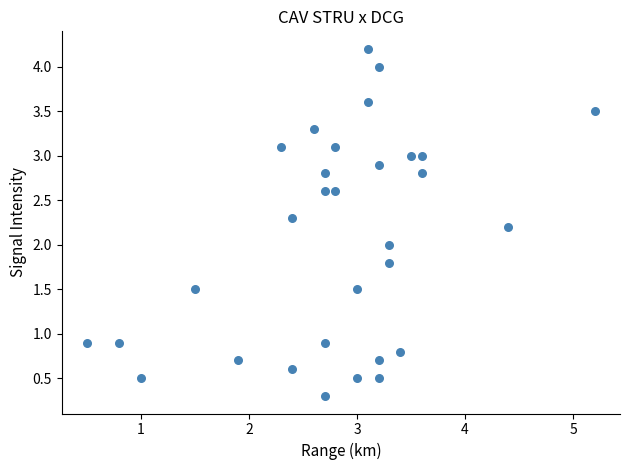

What is the range of Y values (max minus min)?

3.9